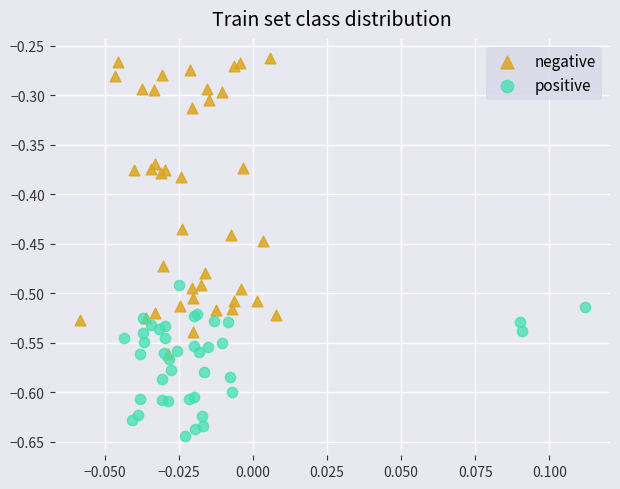

Which series reaches the maximum Y coordinate?

negative